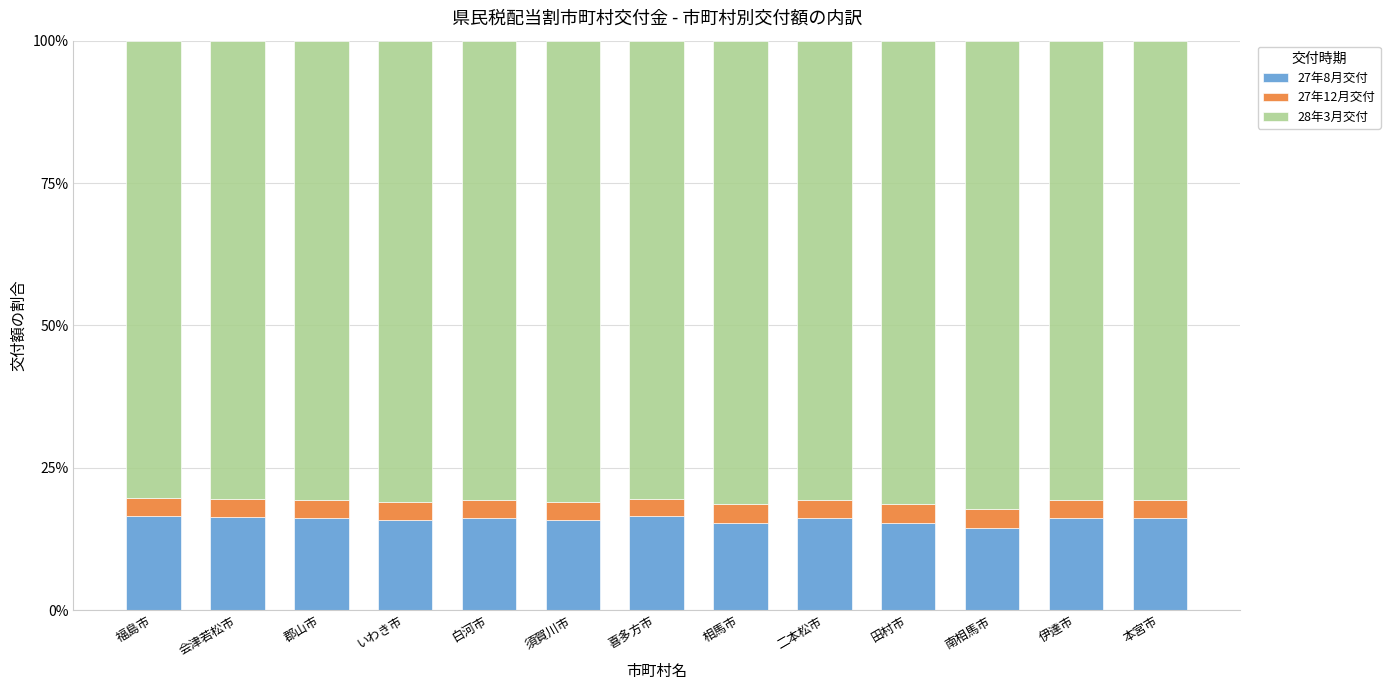

Which series has the largest total across all categories?

28年3月交付